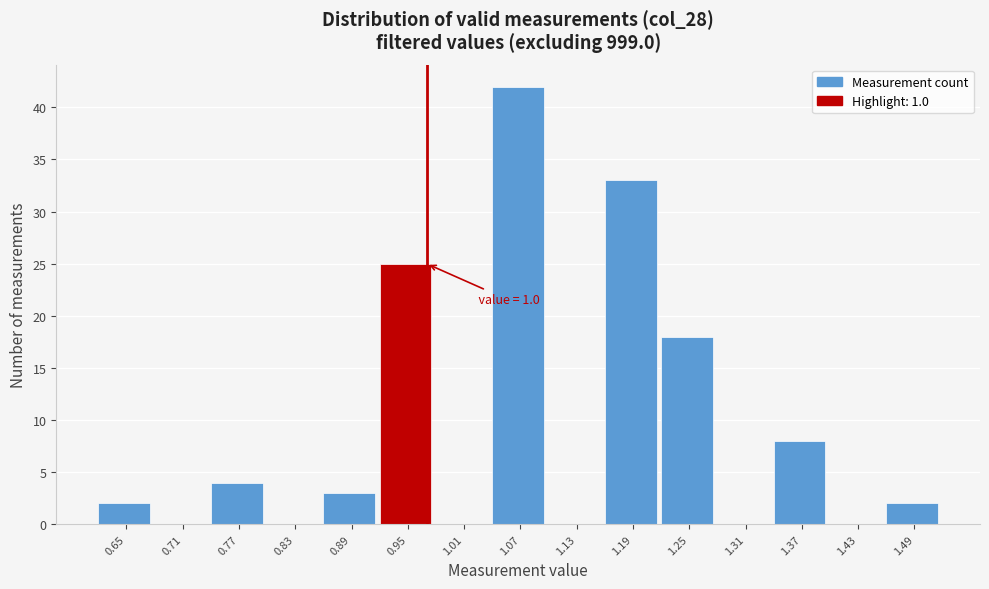

Reading right to left, transcribe all the data shown in this chart.

1.49=2	1.43=0	1.37=8	1.31=0	1.25=18	1.19=33	1.13=0	1.07=42	1.01=0	0.95=25	0.89=3	0.83=0	0.77=4	0.71=0	0.65=2